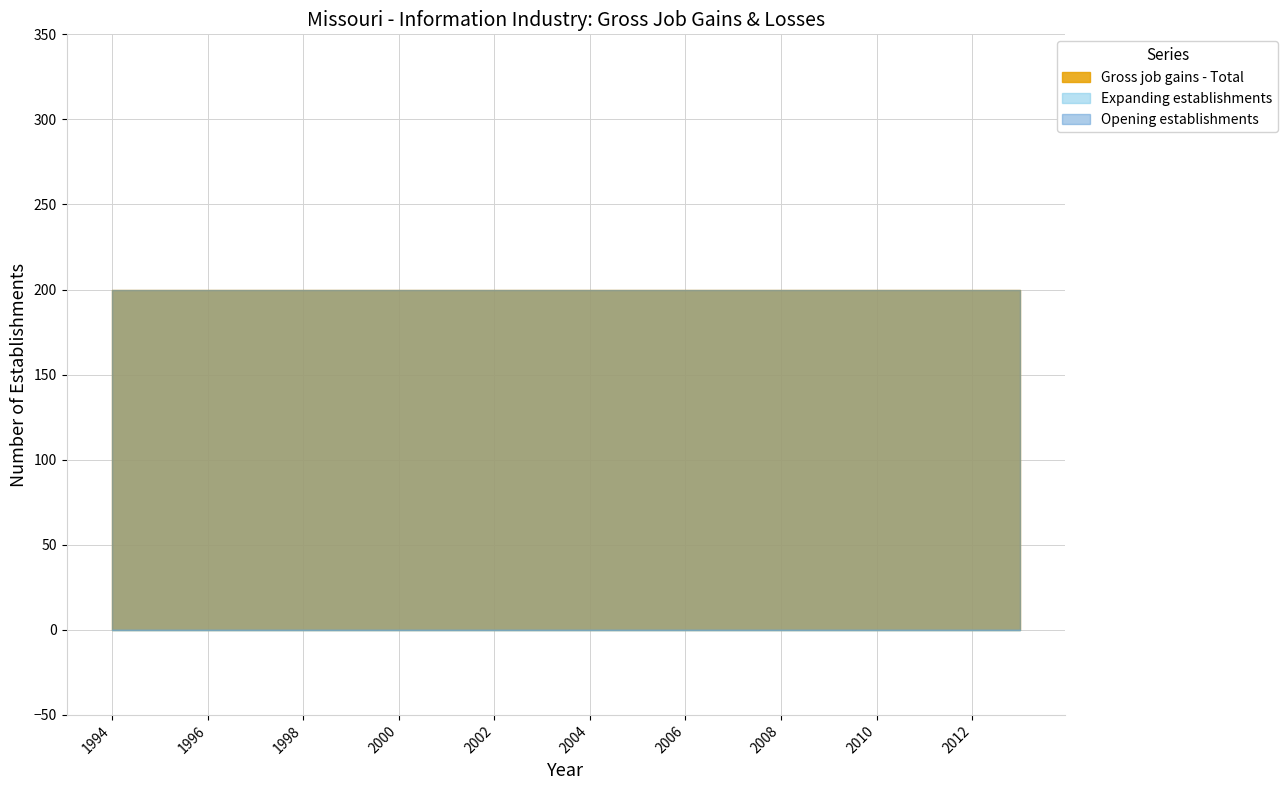

At which category is the sum across all series the highest?

1994